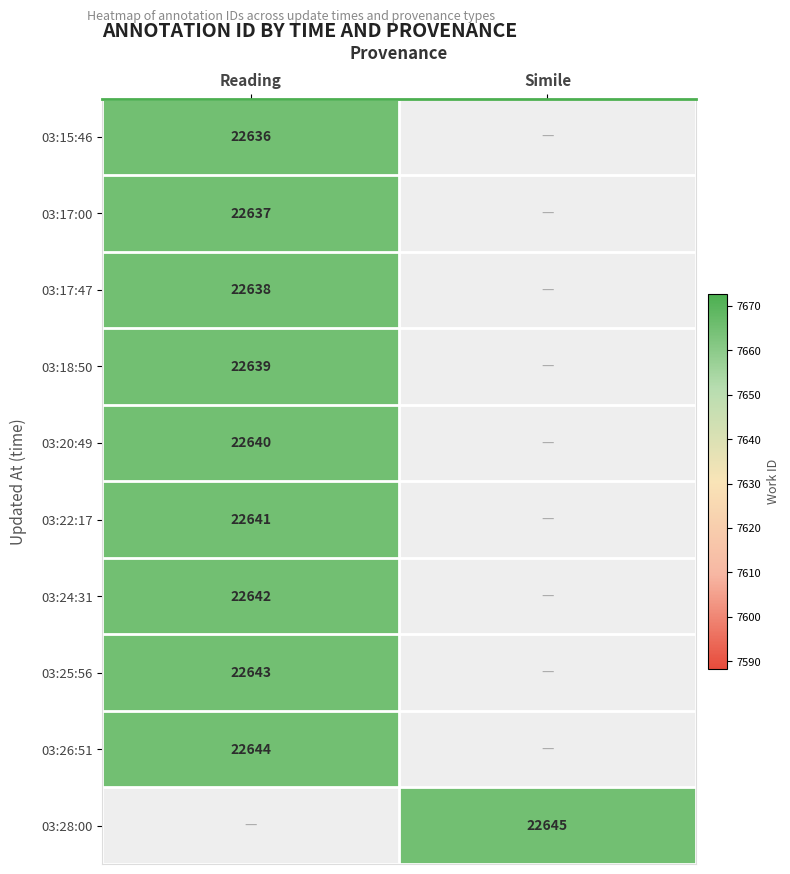

Is the value of 03:15:46 at Reading greater than the value of 03:17:00 at Reading?

No